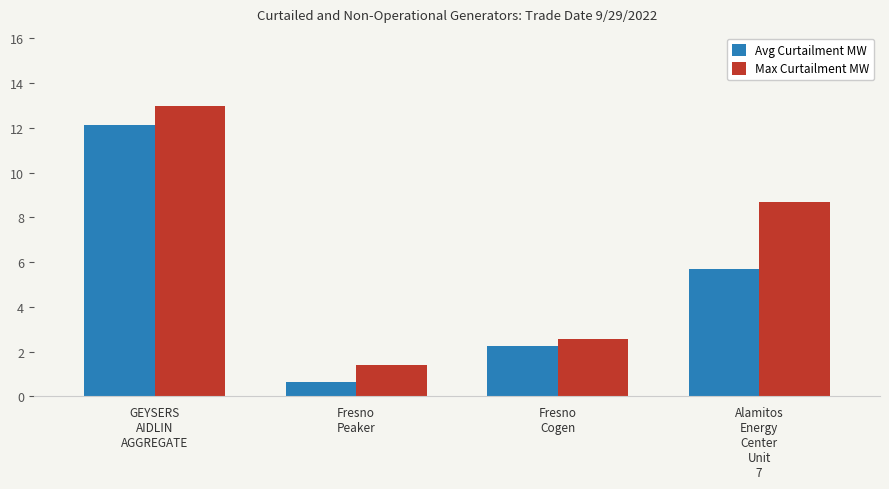

Which series has the largest total across all categories?

Max Curtailment MW